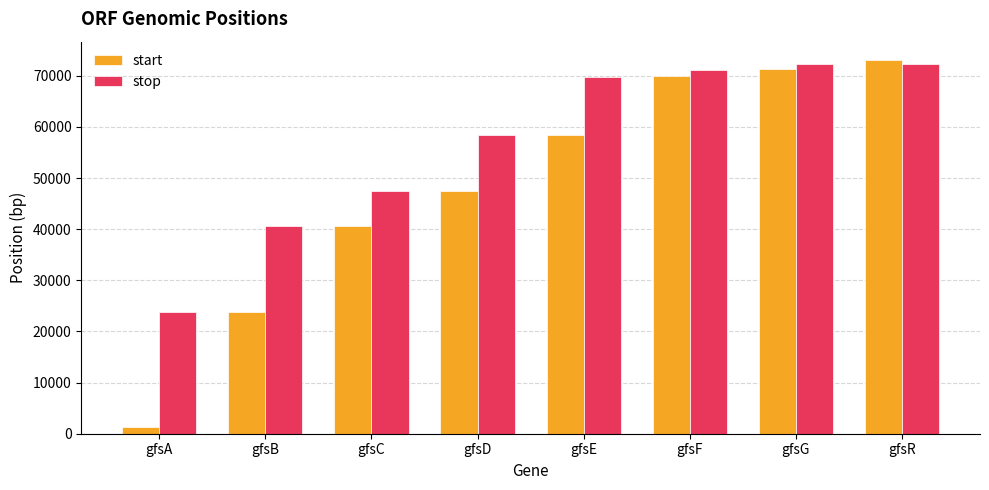

What is the minimum value for stop?

23802